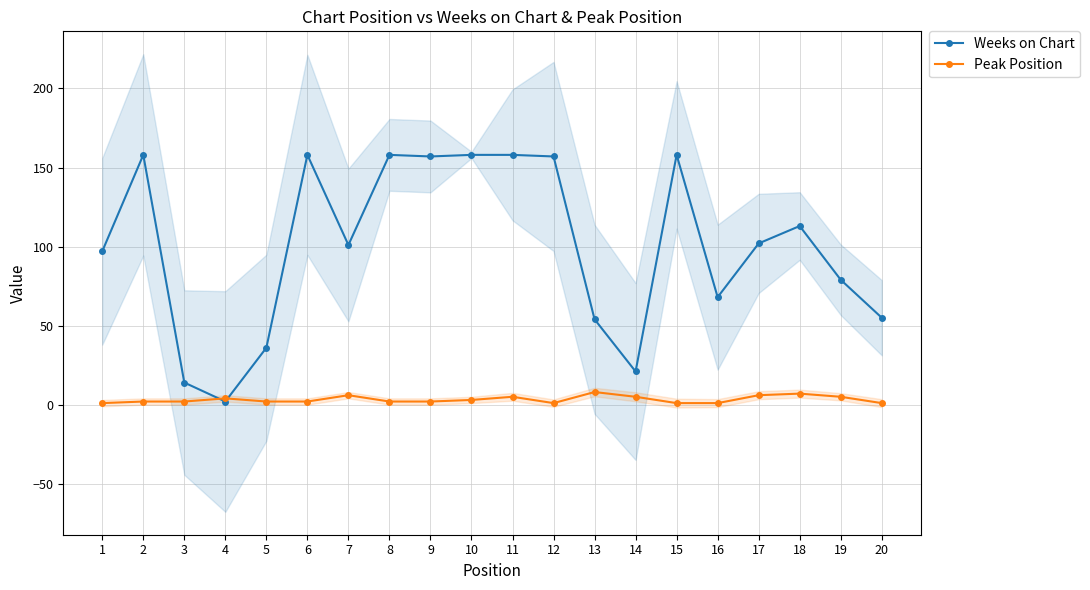

At which category is the sum across all series the highest?

11